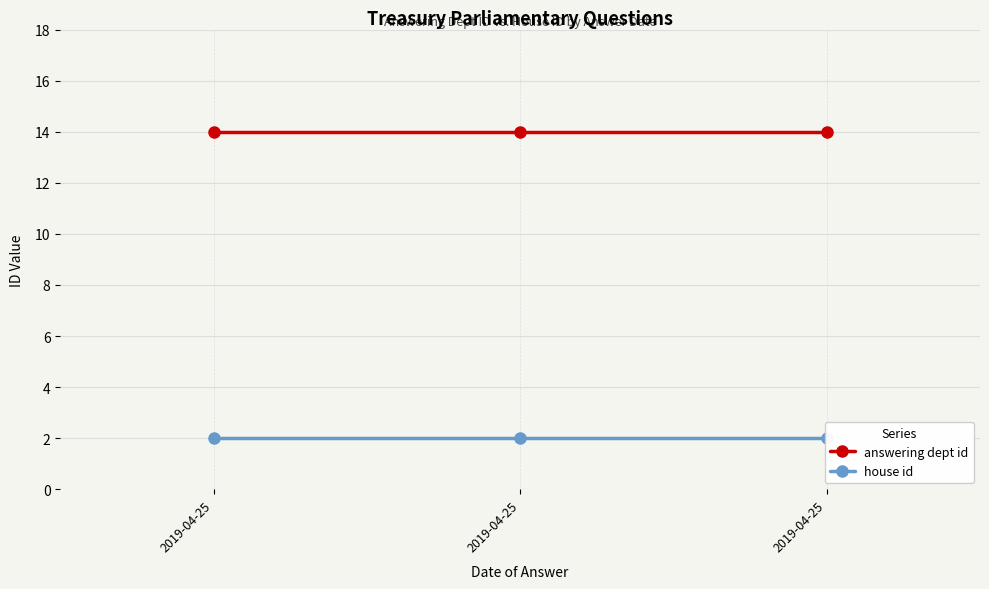

True or false: answering dept id has a value of 9 at 2019-04-25.

False